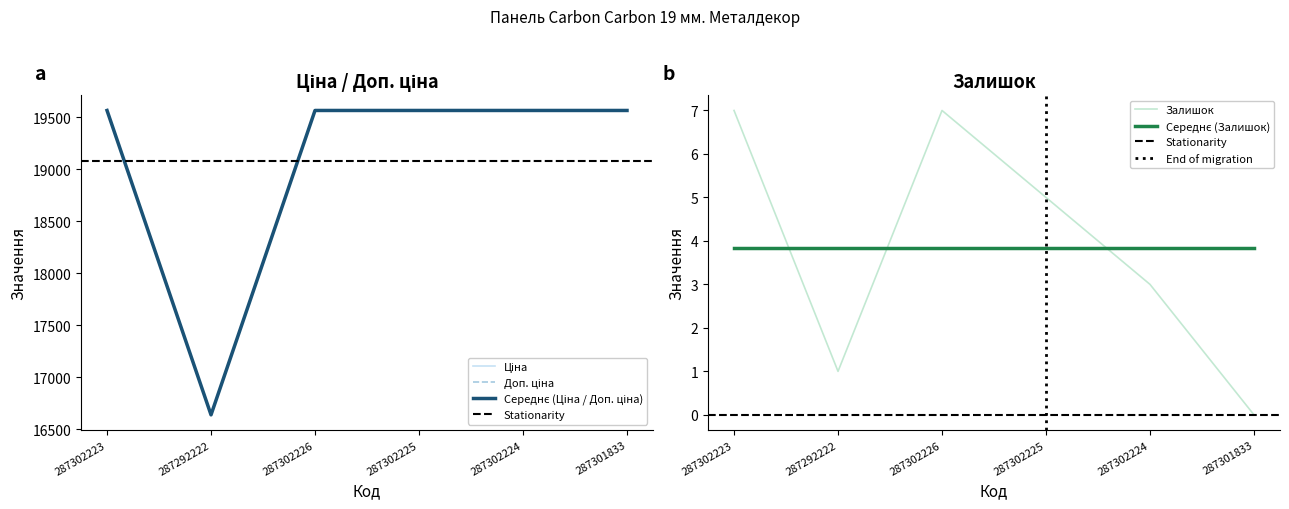

Where is Залишок nearest to the value 3?

287302224